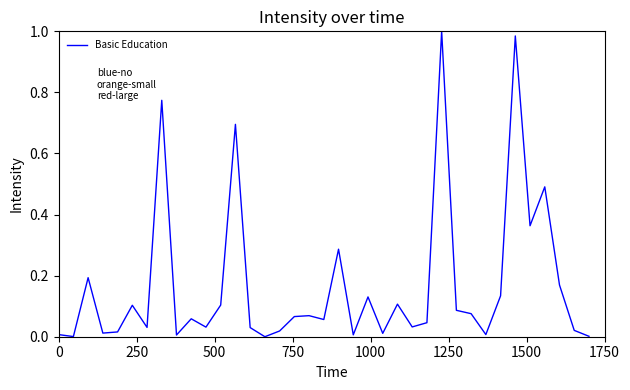

What is the average value?

0.2